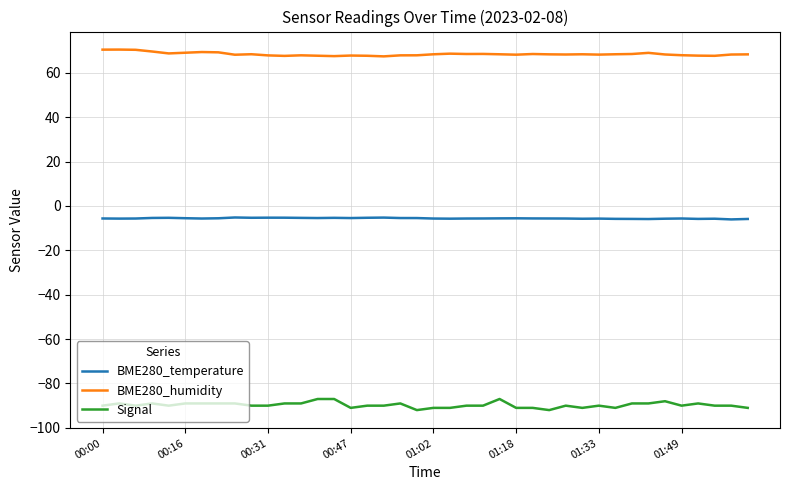

How many series are shown in this chart?

3